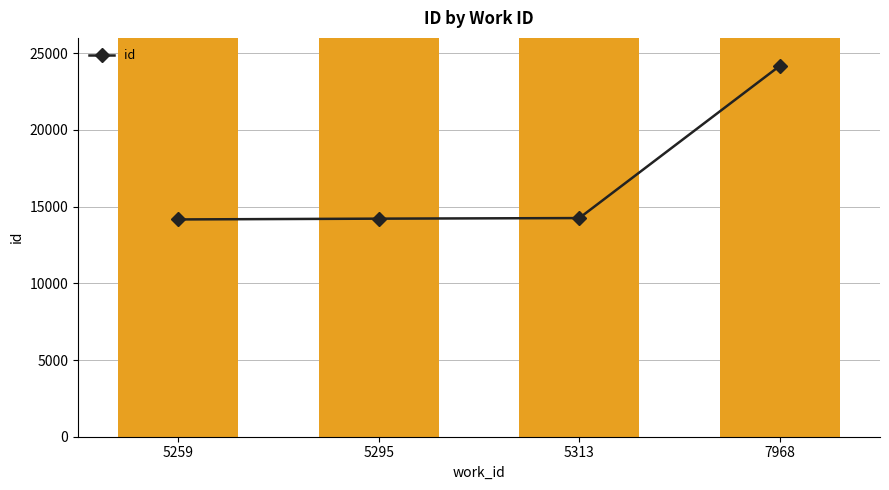

Which has a higher value, 5259 or 7968?

7968